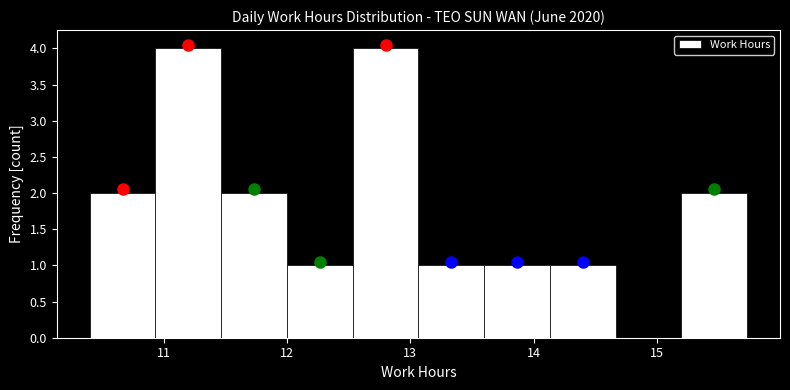

Reading left to right, transcribe this chart: for each bar, give the range it covers on the x-axis and its height. Neither the bar edges nor the heights are printed on the chart, so give them approximately, as read against the axes.

10.4 to 10.9: 2
10.9 to 11.5: 4
11.5 to 12.0: 2
12.0 to 12.5: 1
12.5 to 13.1: 4
13.1 to 13.6: 1
13.6 to 14.1: 1
14.1 to 14.7: 1
14.7 to 15.2: 0
15.2 to 15.7: 2